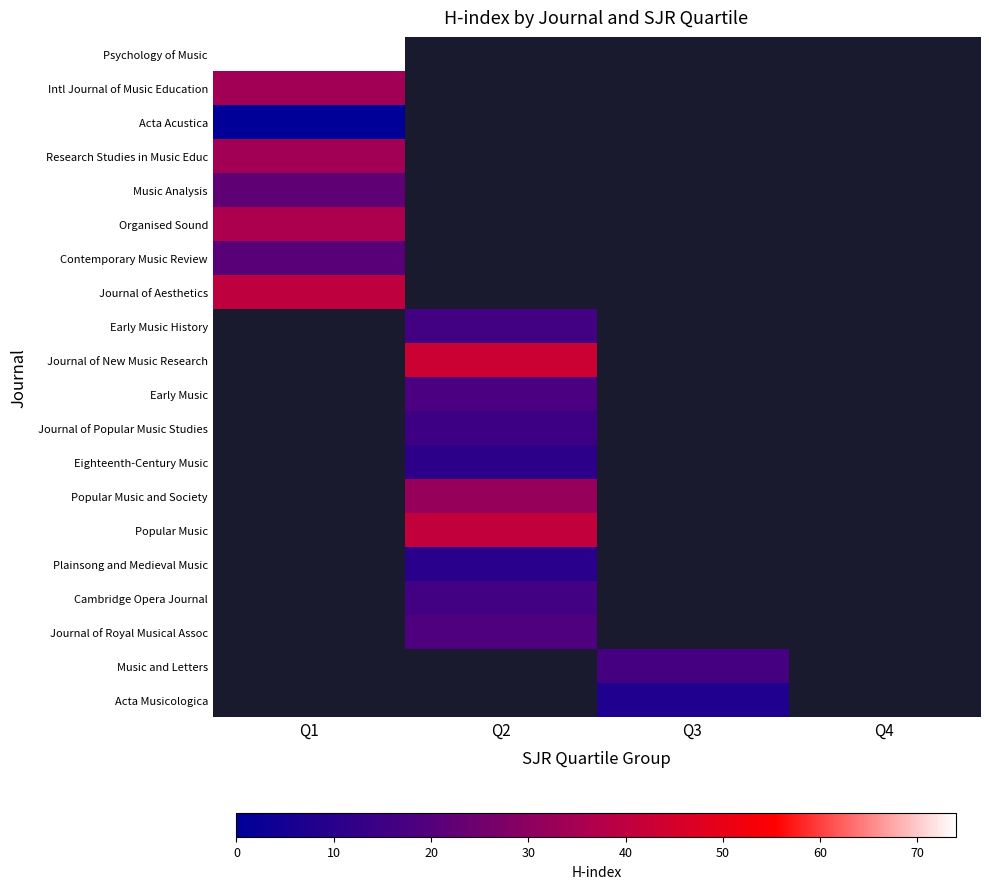

At how many categories does at least one series exceed 69?

1